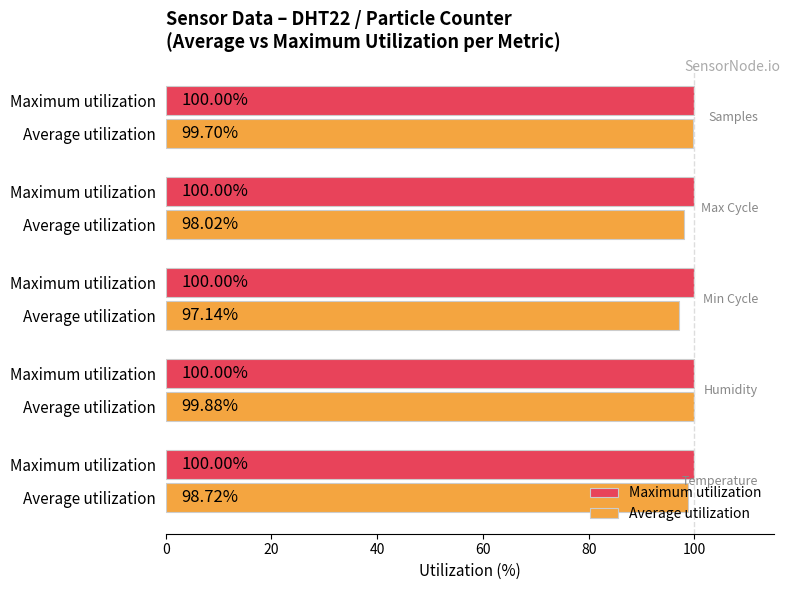

What is the value of the Average utilization bar at the 2nd from the left?

99.9